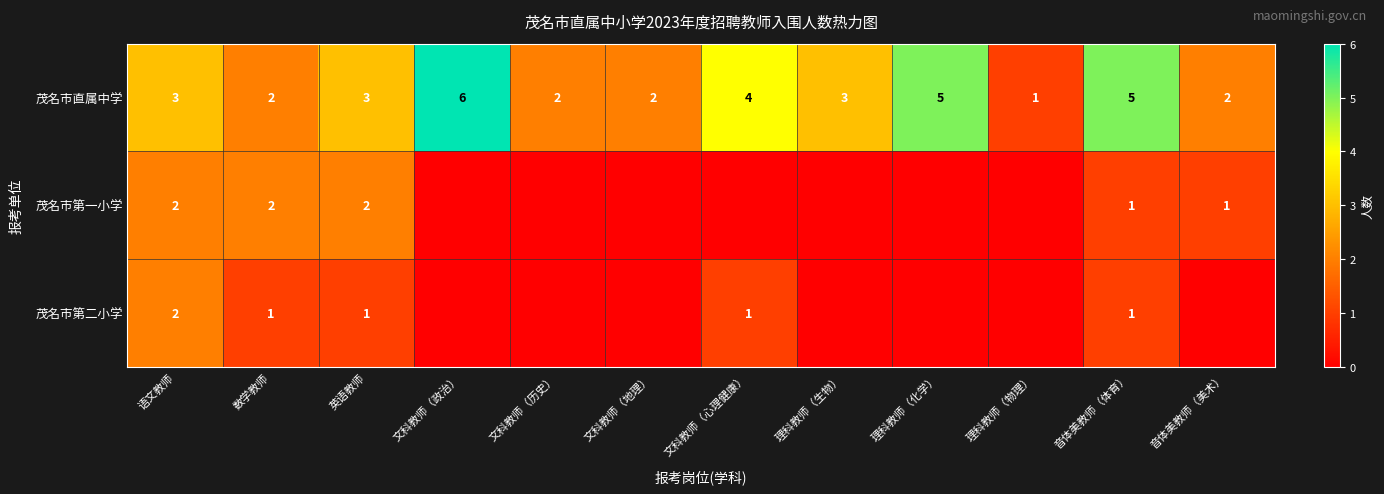

What is the spread (max minus min) of values at 文科教师（历史）?

2